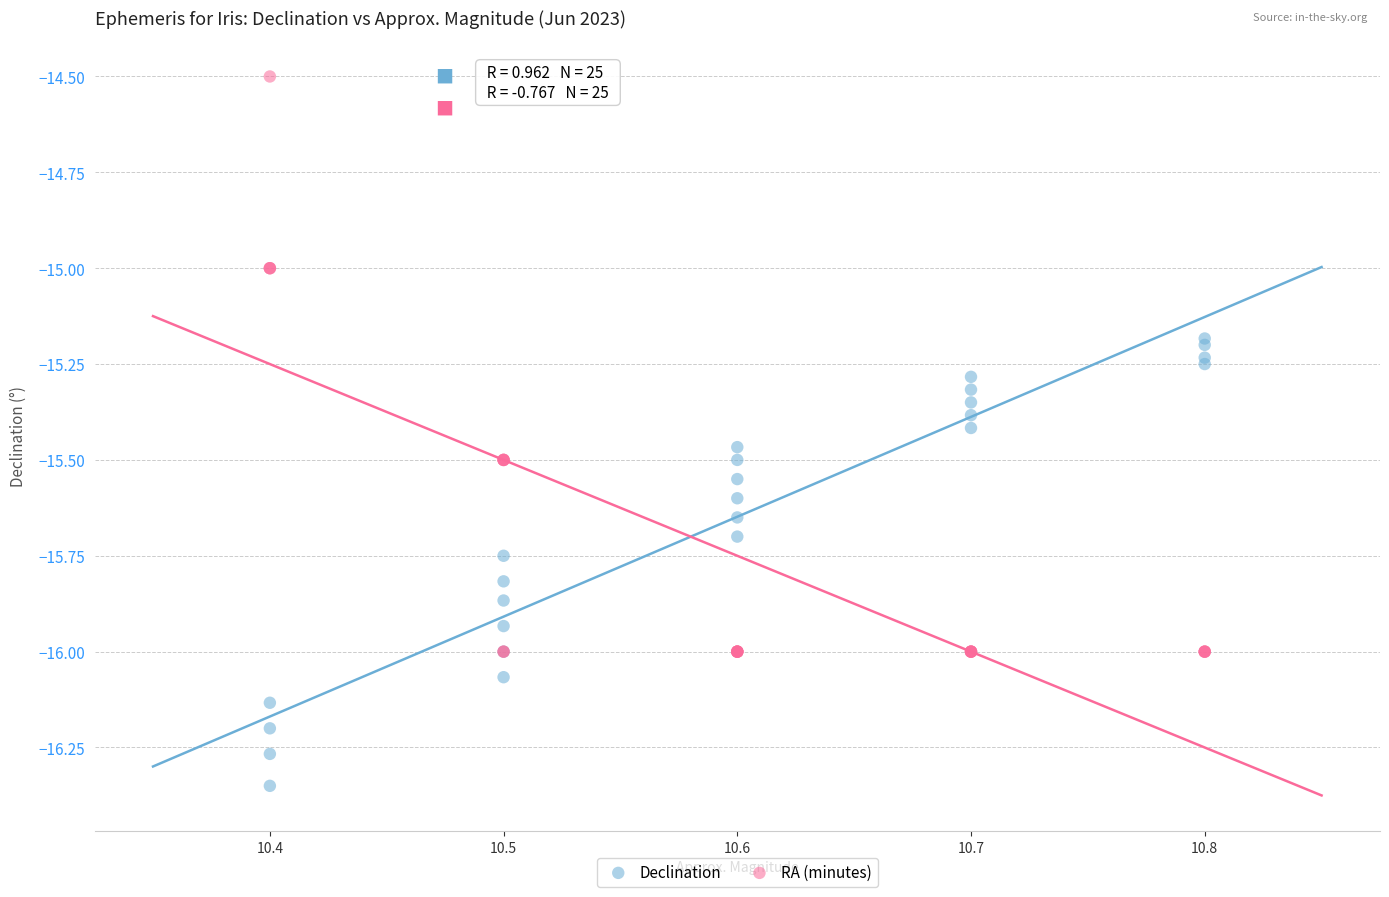

What are all the series names shown in the legend?

Declination, RA (minutes)